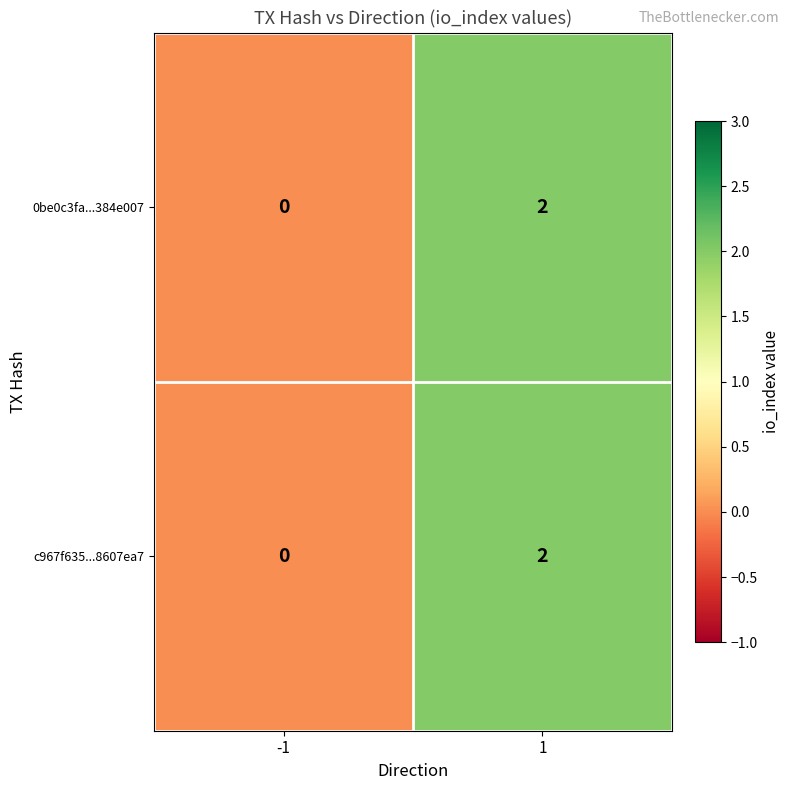

Reading left to right, transcribe all the data shown in this chart.

0be0c3fa...384e007: 0	2
c967f635...8607ea7: 0	2